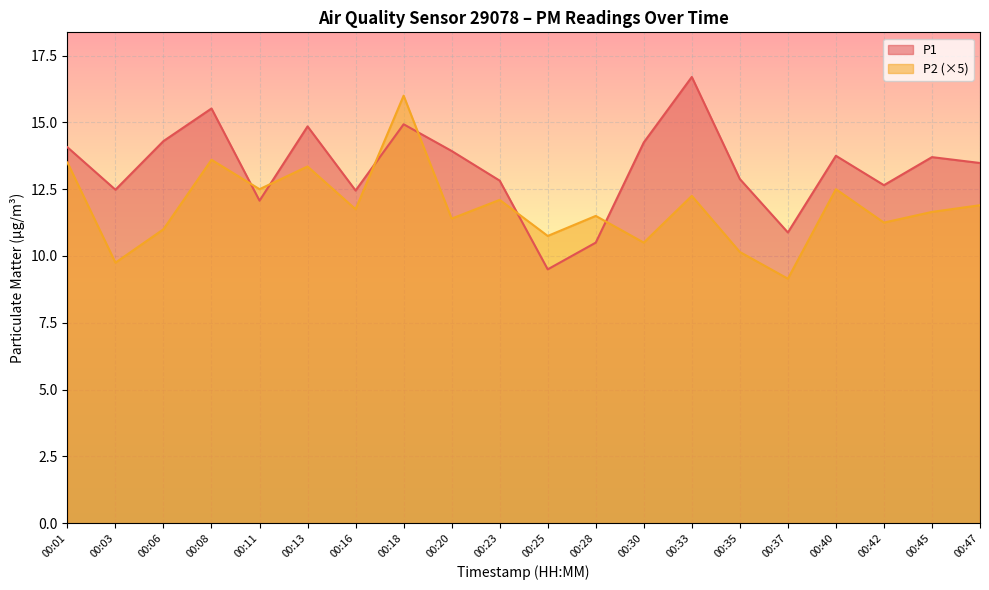

Is it true that P2 (×5) equals 4.0 at 00:45?

False